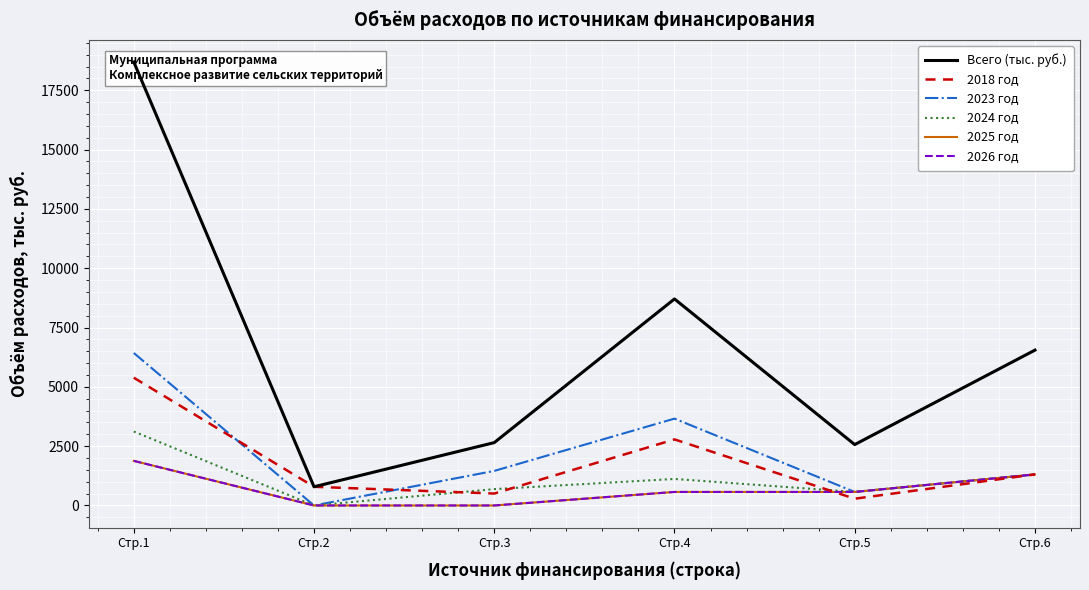

What is the minimum value for 2018 год?

285.2